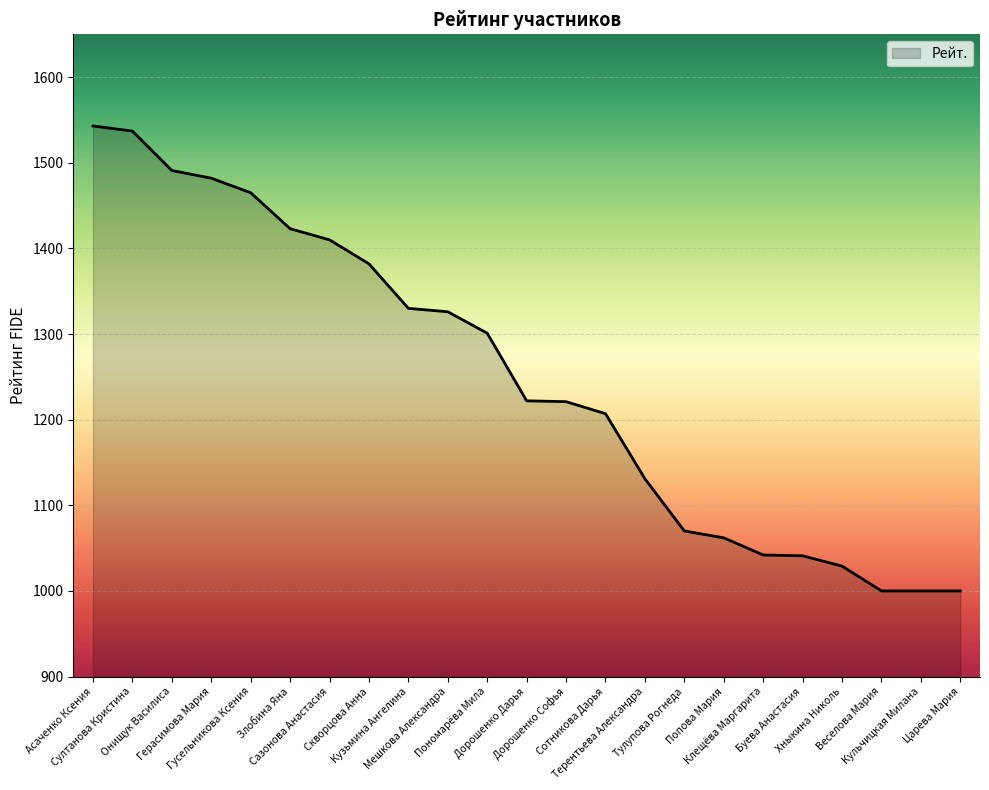

What is the greatest value displayed?

1543